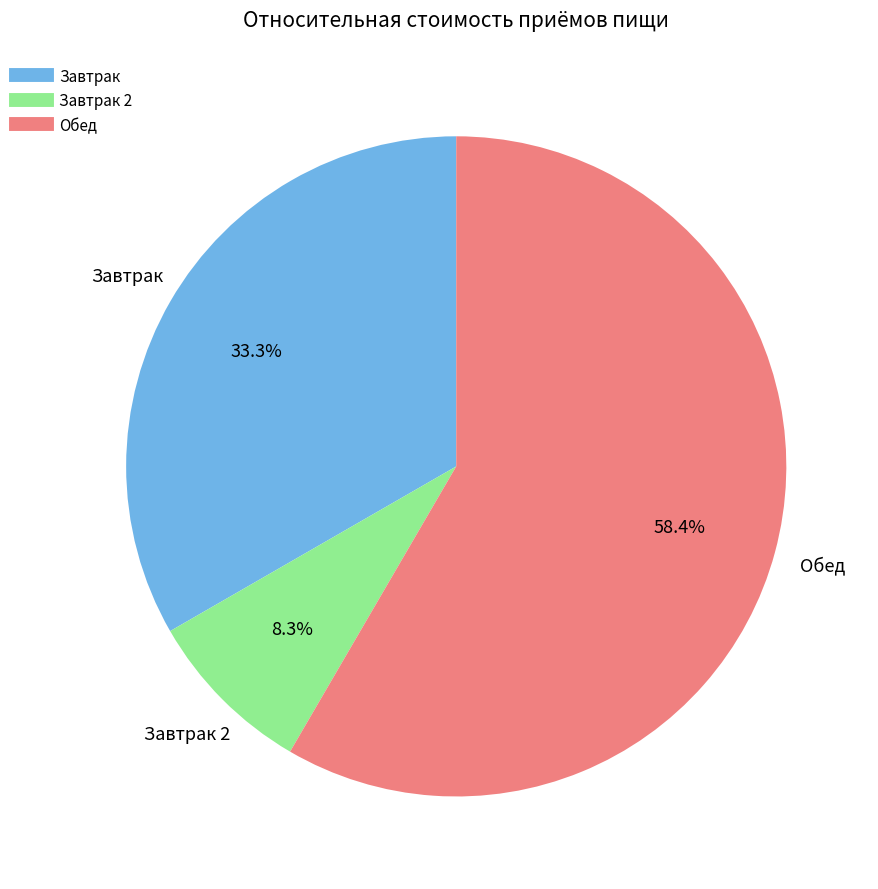

Is there any slice that represents more than half of the pie?

Yes